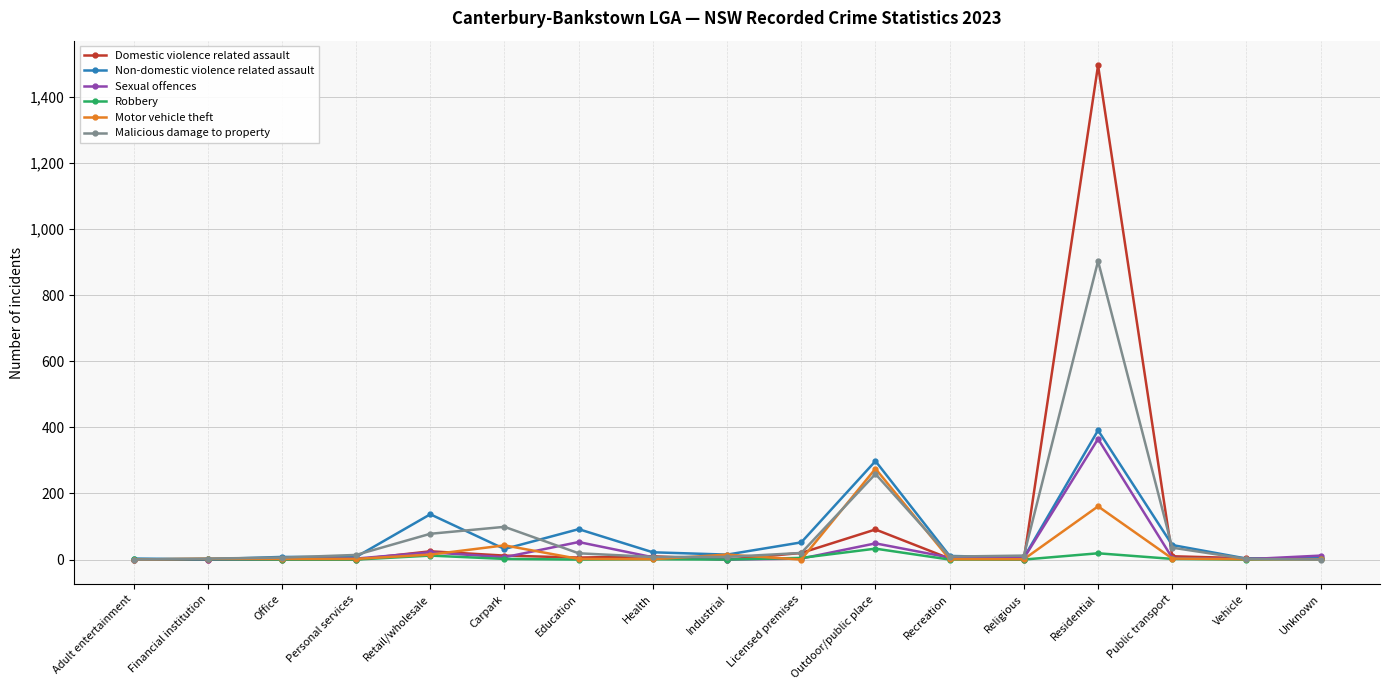

At how many categories does at least one series exceed 732?

1